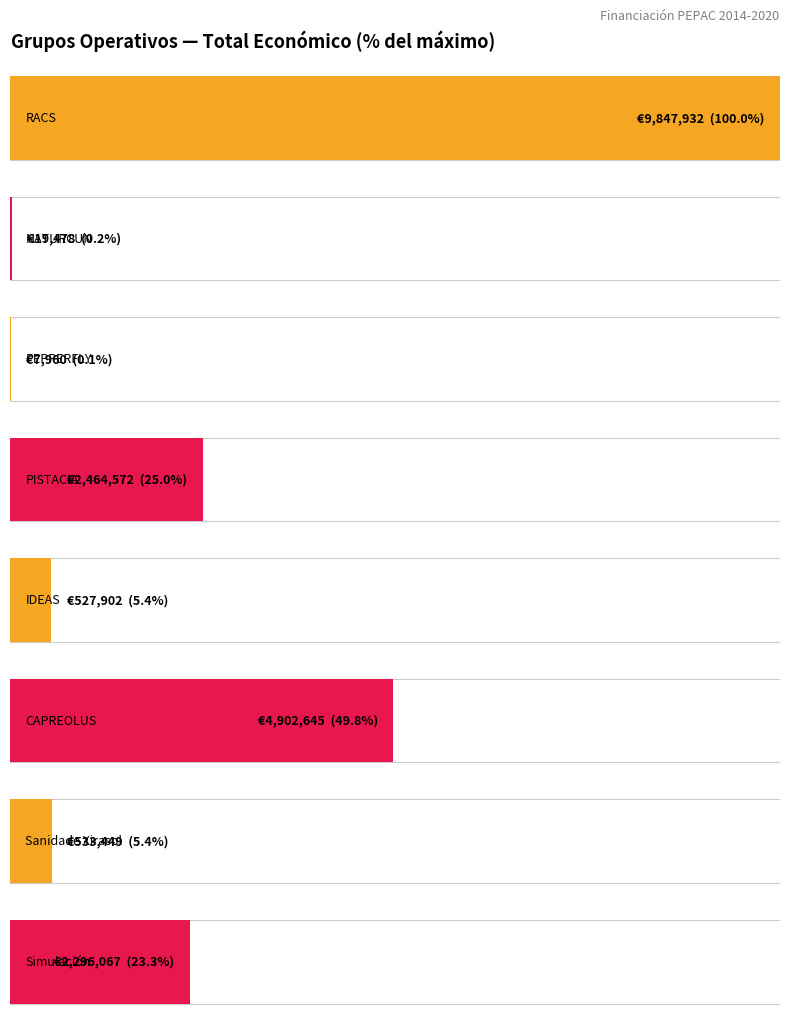

What is the sum of all values?

20600005